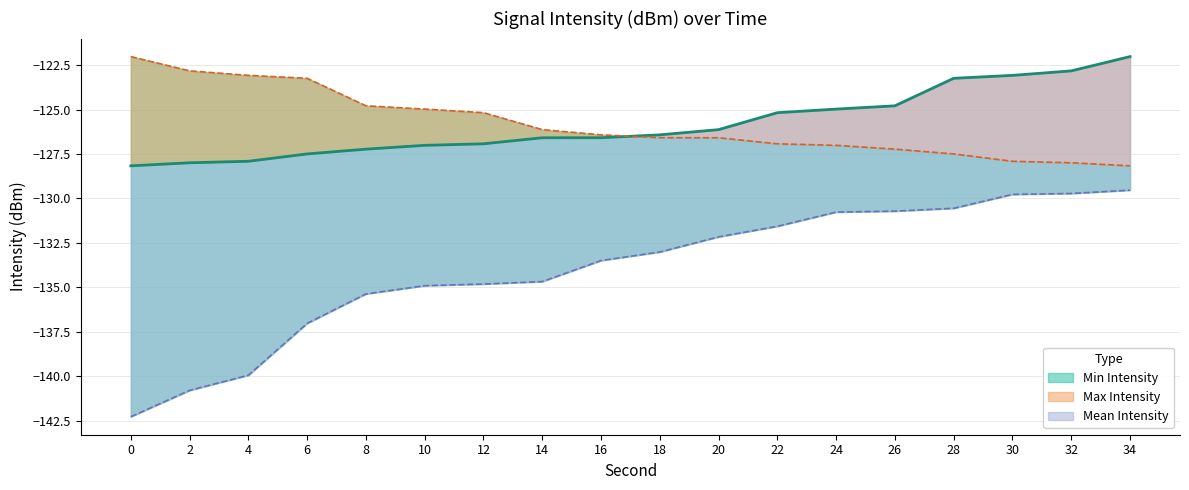

Rank the categories by Mean Intensity value from highest to lowest.

34, 32, 30, 28, 26, 24, 22, 20, 18, 16, 14, 12, 10, 8, 6, 4, 2, 0